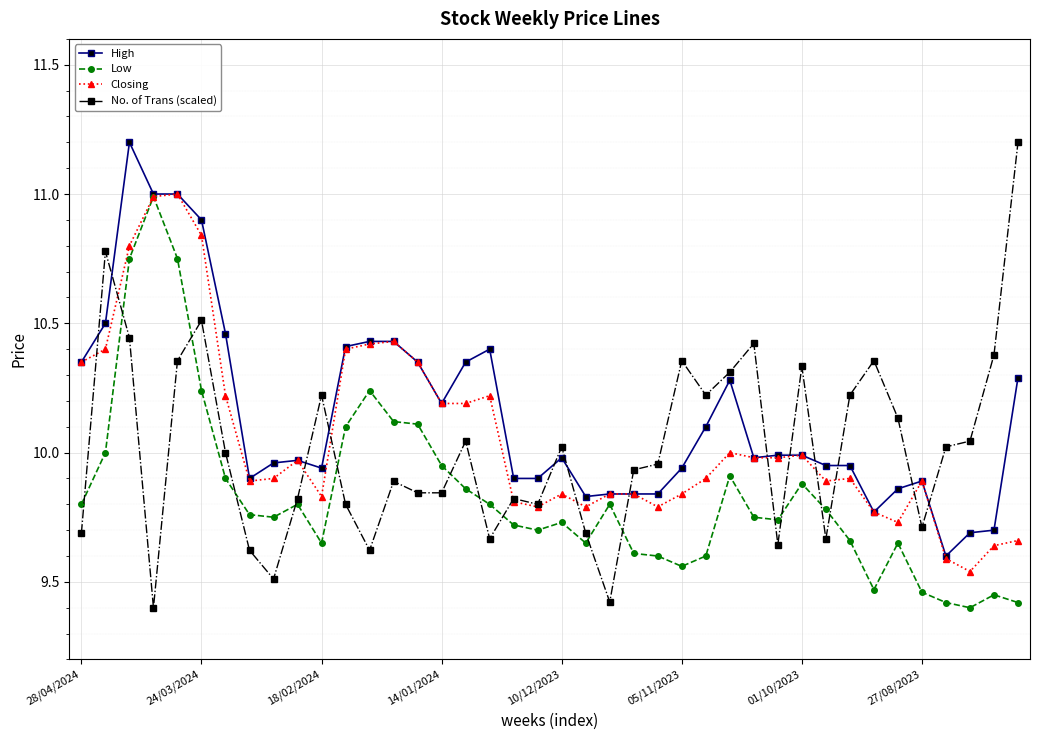

Does the chart display data point markers on the line(s)?

Yes